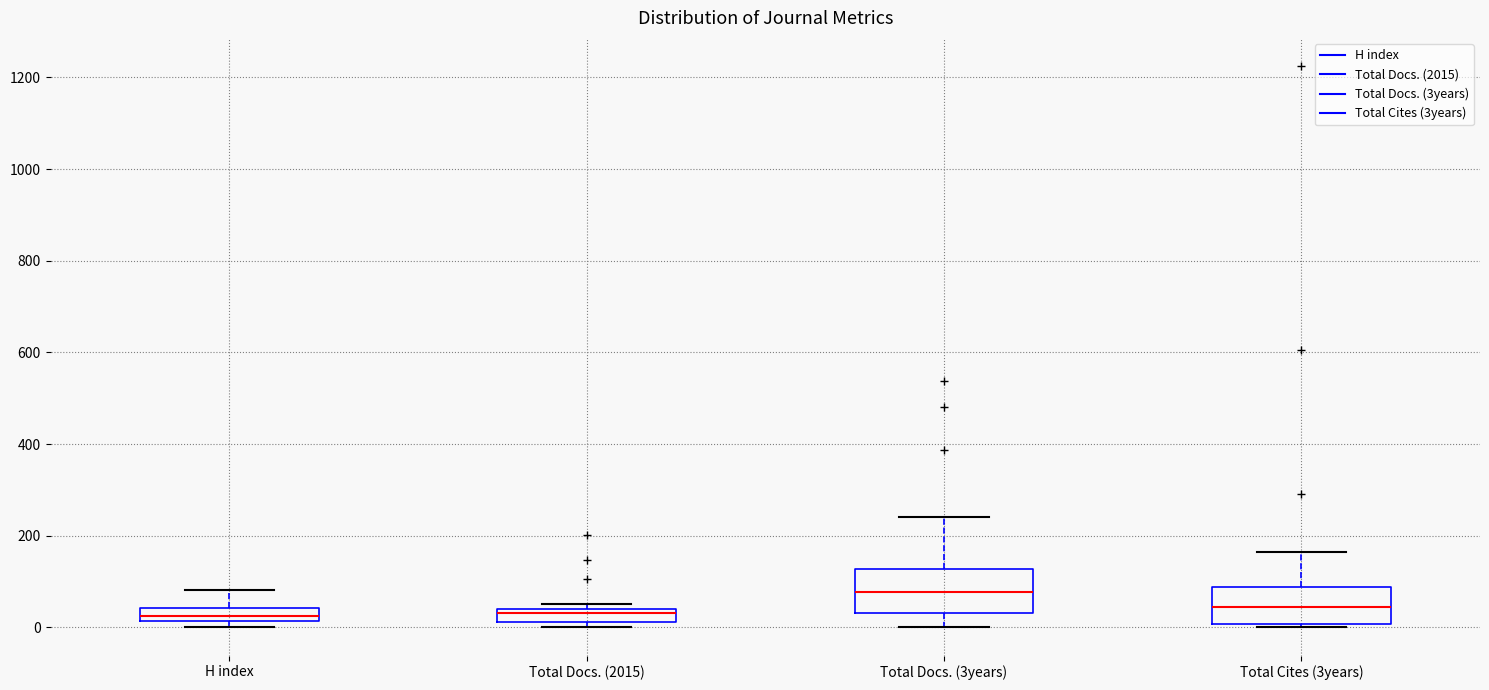

Where does the upper whisker of the box for H index end on the y-axis? The values are not printed on the chart, so give them approximately, as read against the axis.

80